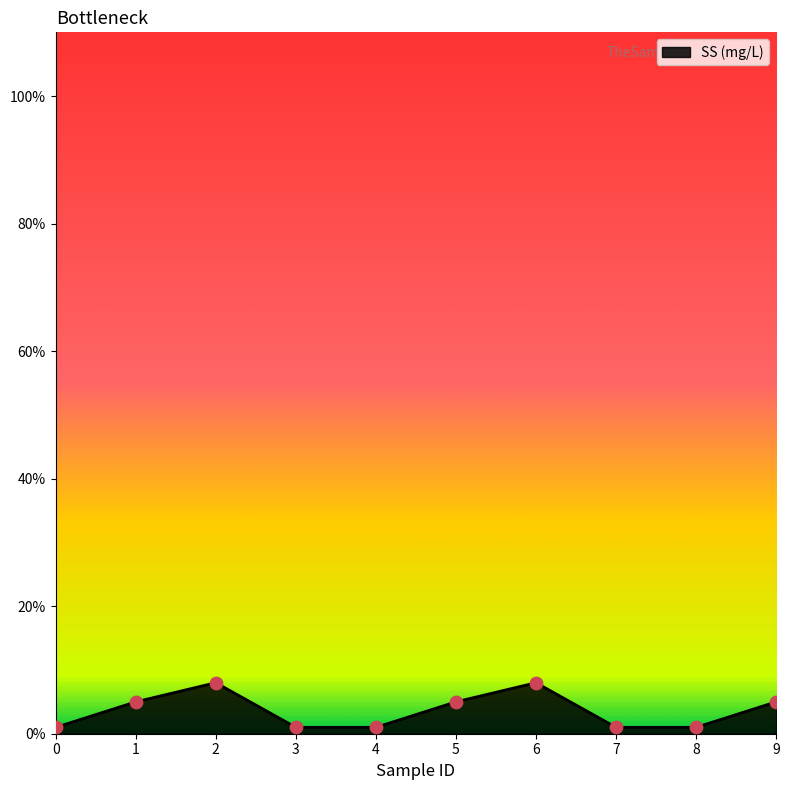

Approximately how many times larger is the value at 9 compared to 2?

0.6